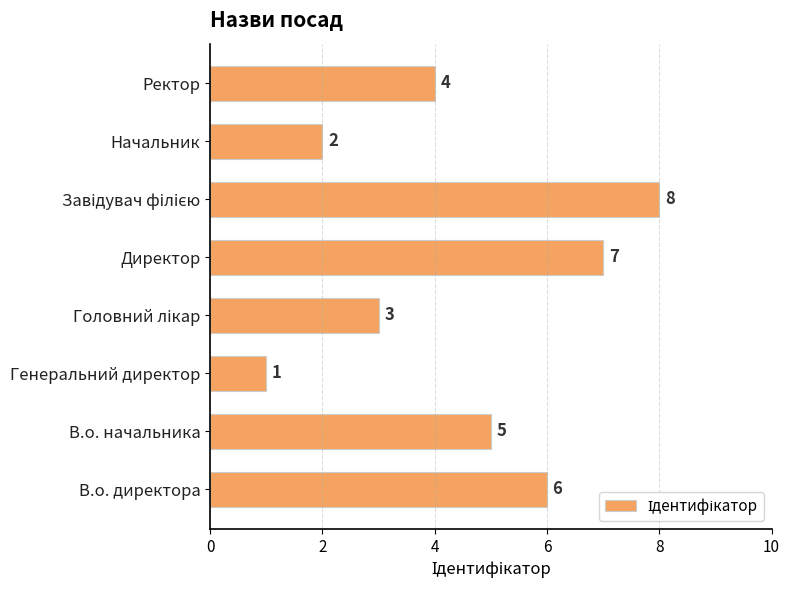

What is the change in value from Начальник to Ректор?

+2